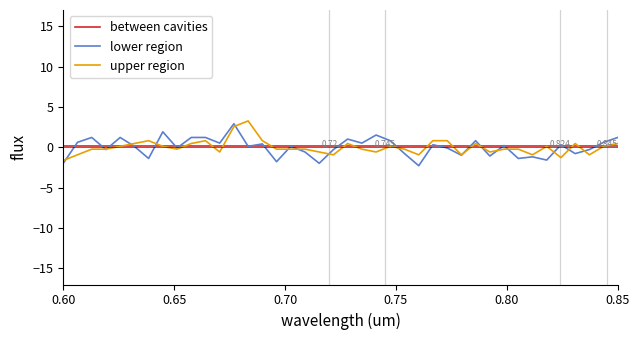

What is the minimum value for upper region?

-1.6